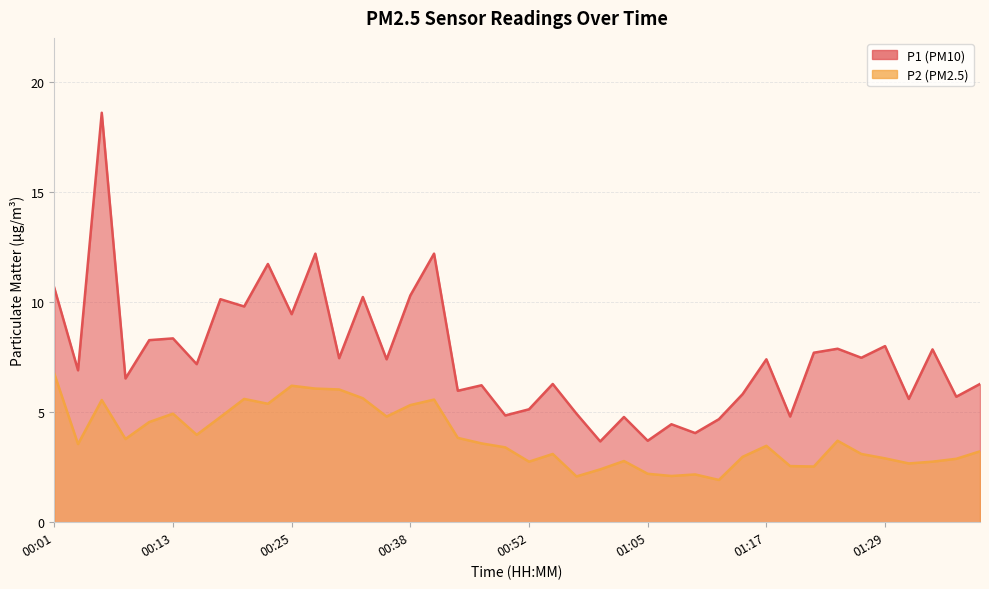

Reading left to right, transcribe all the data shown in this chart.

P1: 10.7	6.9	18.6	6.5	8.3	8.3	7.2	10.1	9.8	11.7	9.4	12.2	7.5	10.2	7.4	10.3	12.2	6.0	6.2	4.8	5.1	6.3	4.9	3.7	4.8	3.7	4.5	4.0	4.7	5.8	7.4	4.8	7.7	7.9	7.5	8.0	5.6	7.8	5.7	6.3
P2: 6.8	3.5	5.5	3.8	4.5	4.9	4.0	4.8	5.6	5.4	6.2	6.1	6.0	5.6	4.8	5.3	5.6	3.8	3.6	3.4	2.8	3.1	2.1	2.4	2.8	2.2	2.1	2.2	1.9	3.0	3.5	2.5	2.5	3.7	3.1	2.9	2.7	2.8	2.9	3.2